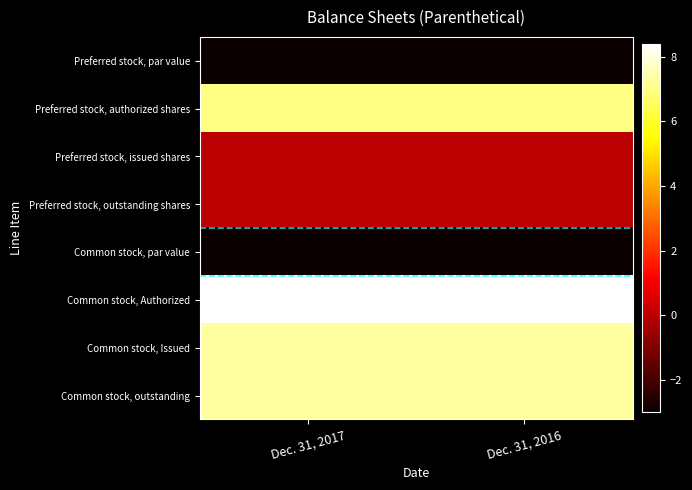

Between Dec. 31, 2016 and Dec. 31, 2017, which is larger?

Dec. 31, 2016